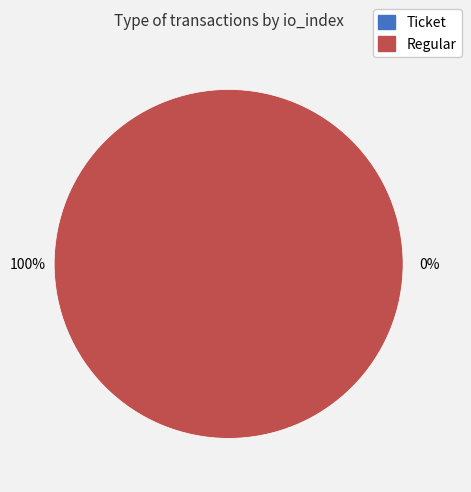

Is there any slice that represents more than half of the pie?

Yes